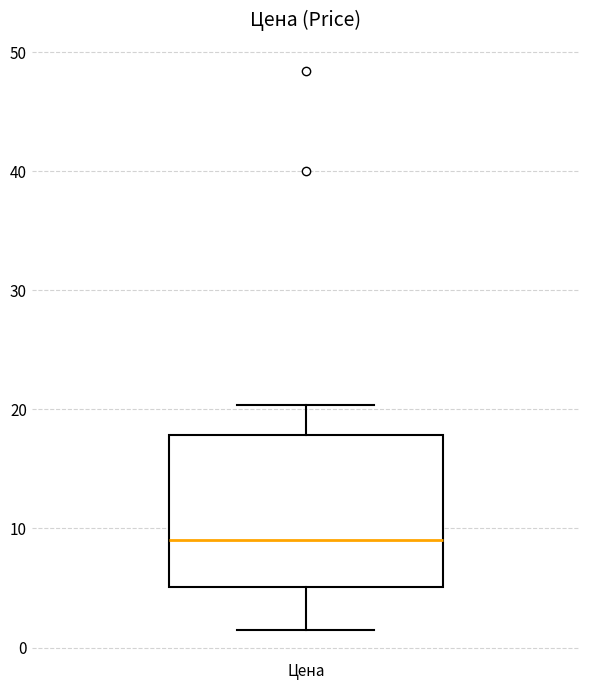

Read this box plot against the y-axis: the position of the median line, the range covered by the box, and the ends of both whiskers. The values are not printed on the chart, so give them approximately, as read against the axis.

median 9, box 5 to 18, whiskers 1 to 20